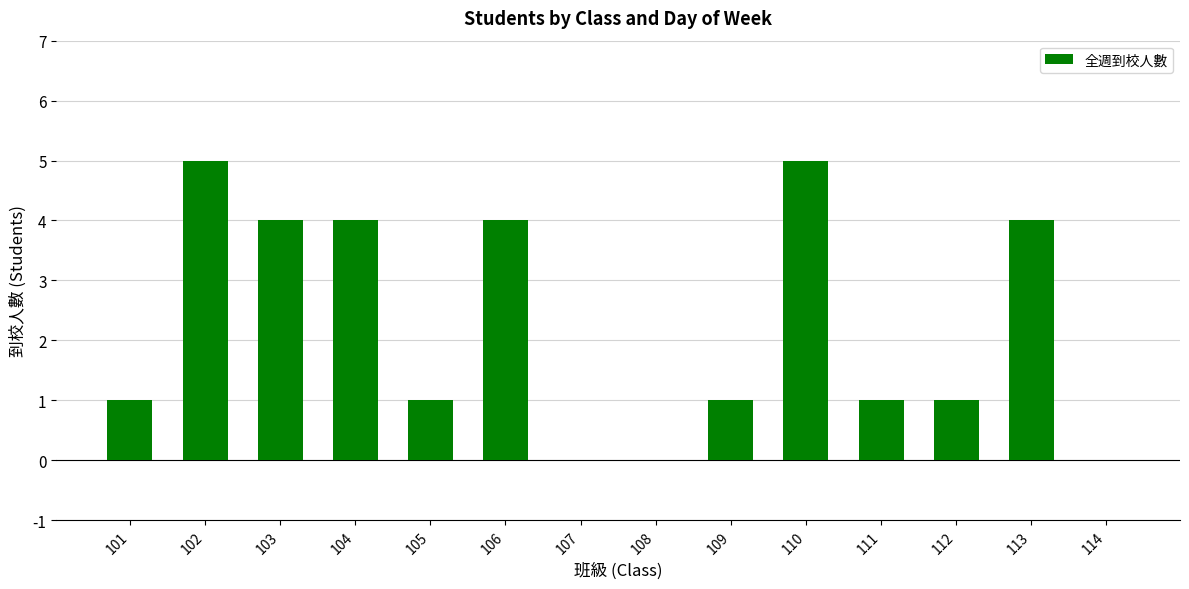

What is the difference between the values at 101 and 102?

4